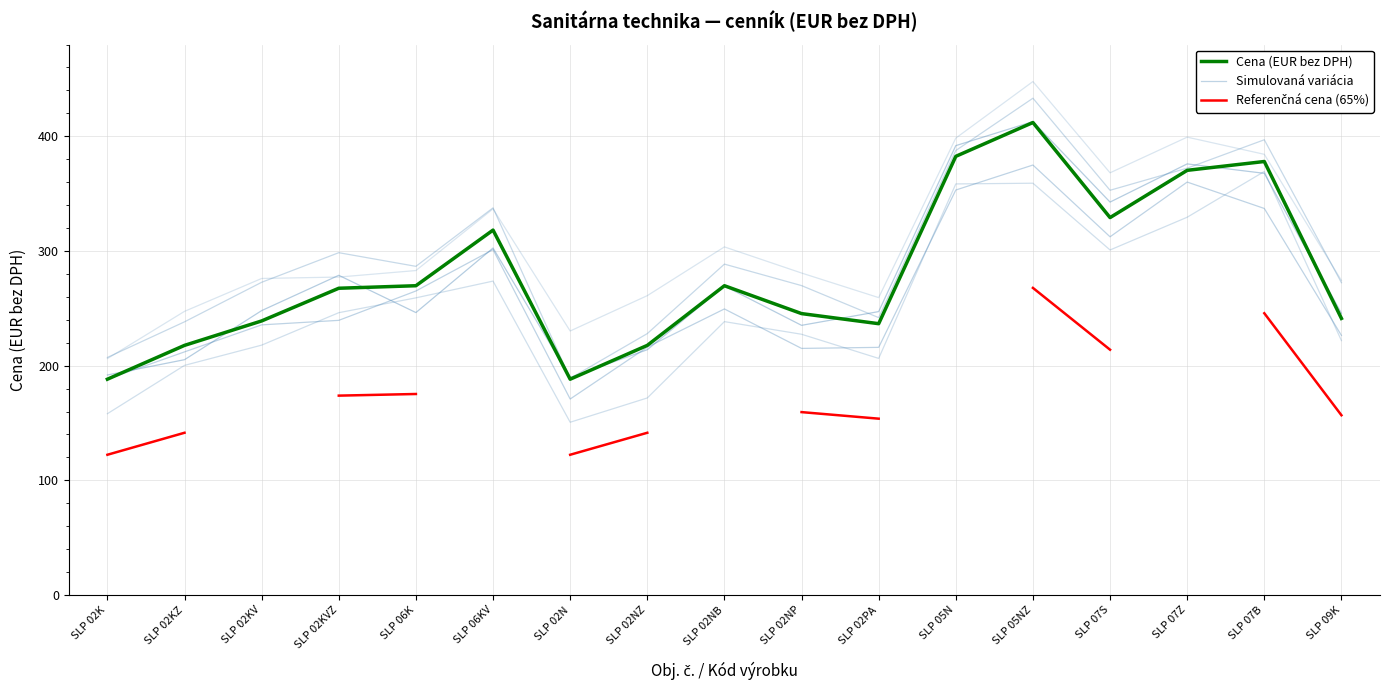

Between SLP 02KZ and SLP 02NP, which series saw the biggest shift?

Cena (EUR bez DPH)